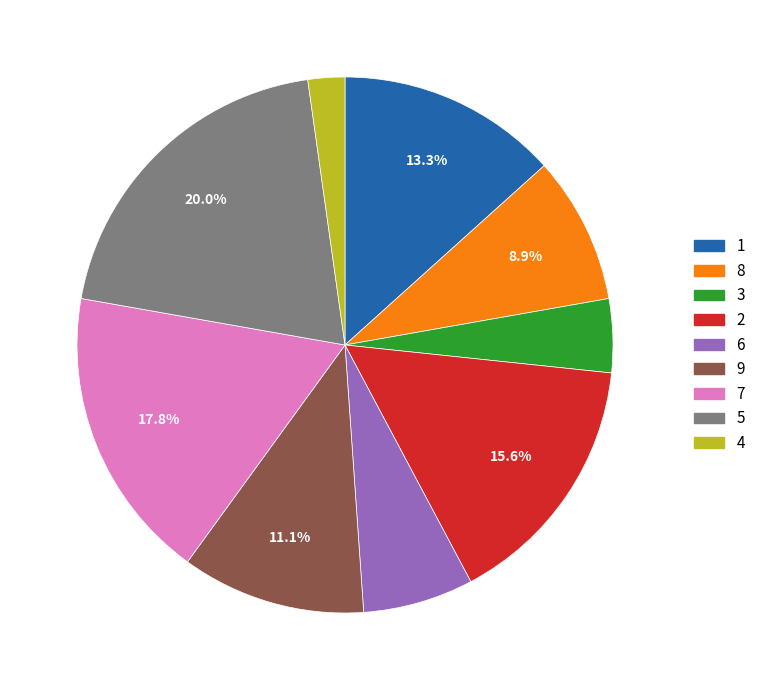

Which slice is the smallest?

4